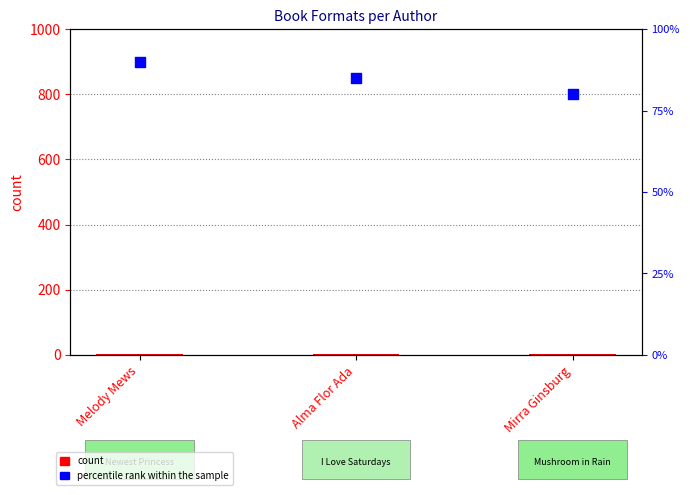

At which category is the sum across all series the highest?

Melody Mews